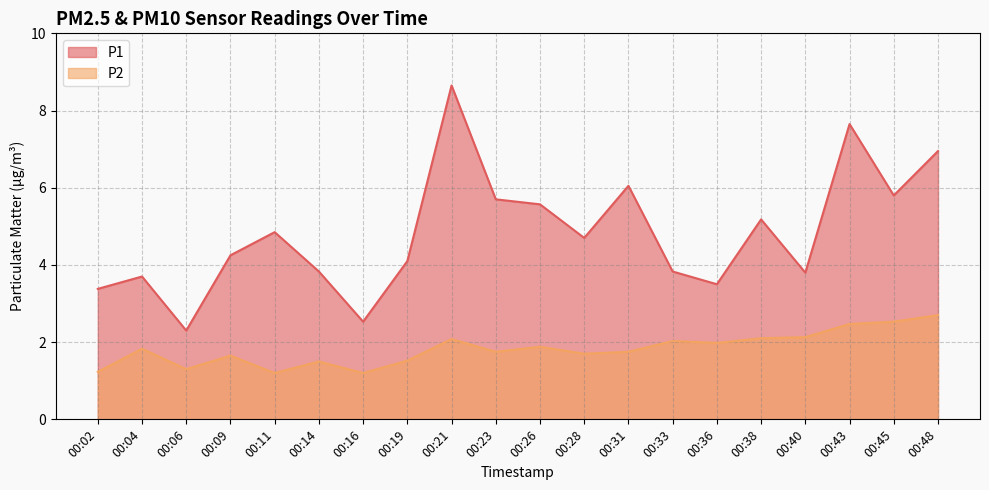

Is it true that P2 equals 1.9 at 00:26?

True